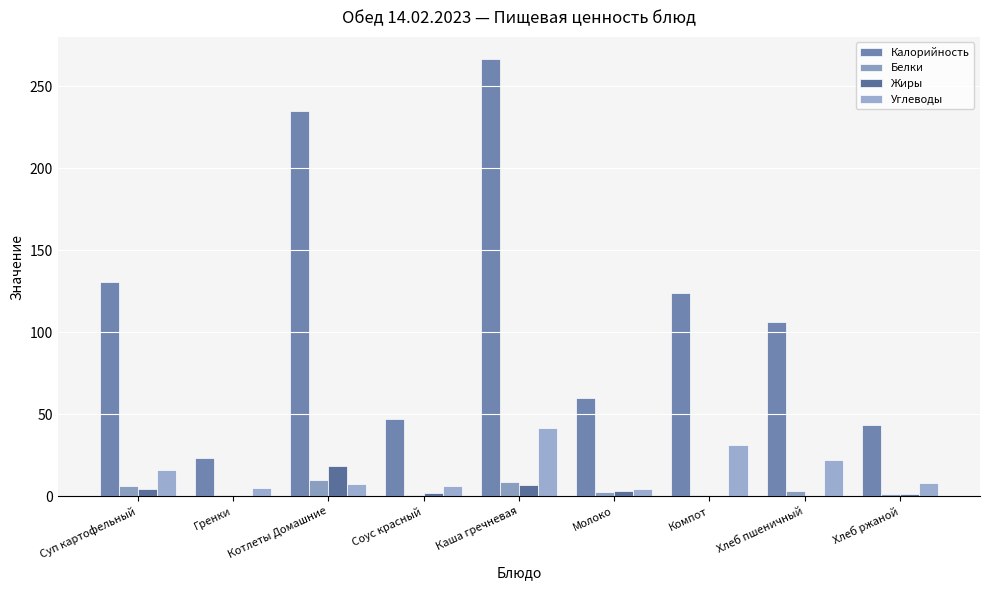

True or false: Белки has a value of 8.6 at Каша гречневая.

True